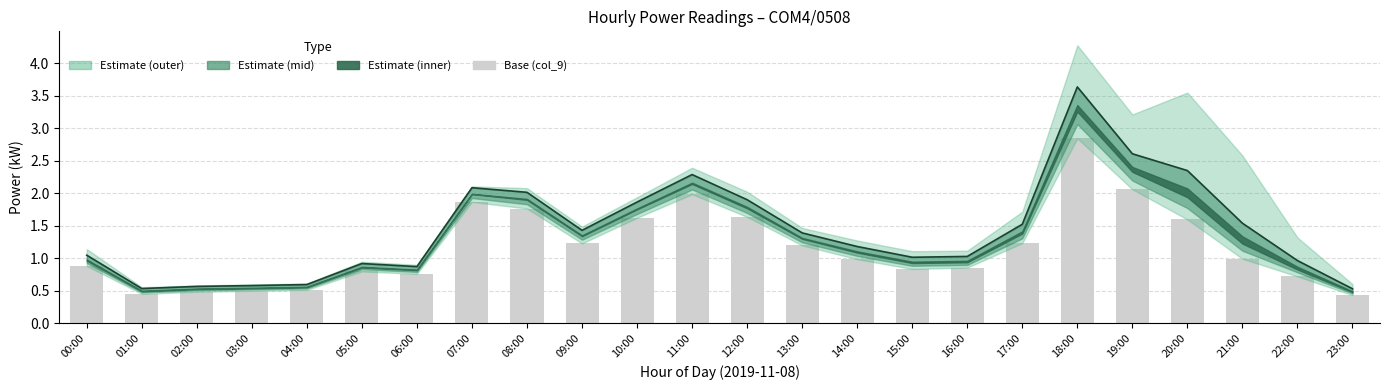

Reading right to left, extract all data points from this chart.

col_5 (central): 23:00=0.5	22:00=1.0	21:00=1.5	20:00=2.3	19:00=2.6	18:00=3.6	17:00=1.5	16:00=1.0	15:00=1.0	14:00=1.2	13:00=1.4	12:00=1.9	11:00=2.3	10:00=1.9	09:00=1.4	08:00=2.0	07:00=2.1	06:00=0.9	05:00=0.9	04:00=0.6	03:00=0.6	02:00=0.6	01:00=0.5	00:00=1.0
col_9 (base bars): 23:00=0.4	22:00=0.7	21:00=1.0	20:00=1.6	19:00=2.1	18:00=2.8	17:00=1.2	16:00=0.9	15:00=0.8	14:00=1.0	13:00=1.2	12:00=1.6	11:00=2.0	10:00=1.6	09:00=1.2	08:00=1.8	07:00=1.9	06:00=0.8	05:00=0.8	04:00=0.5	03:00=0.5	02:00=0.5	01:00=0.5	00:00=0.9